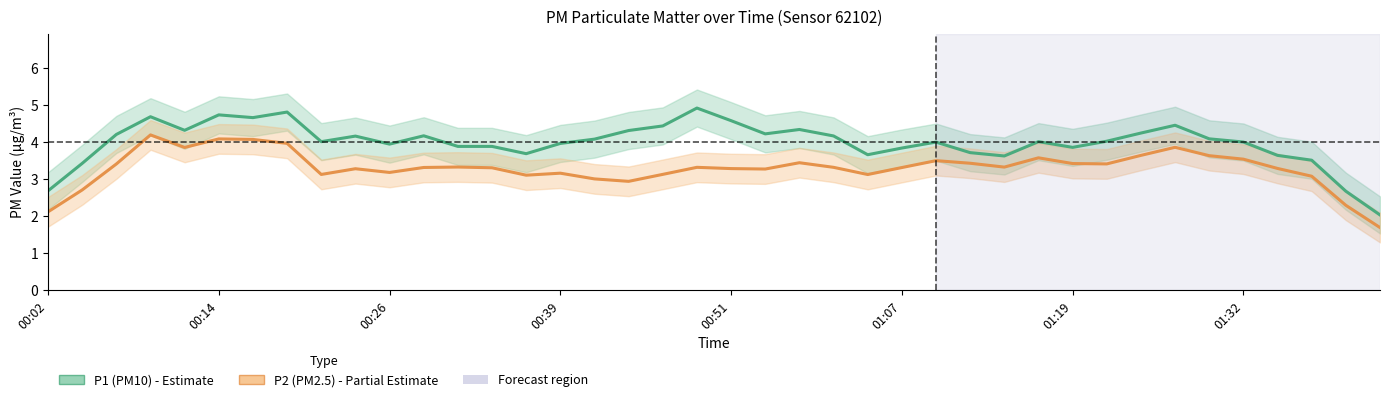

What are all the series names shown in the legend?

P1 (PM10), P2 (PM2.5)